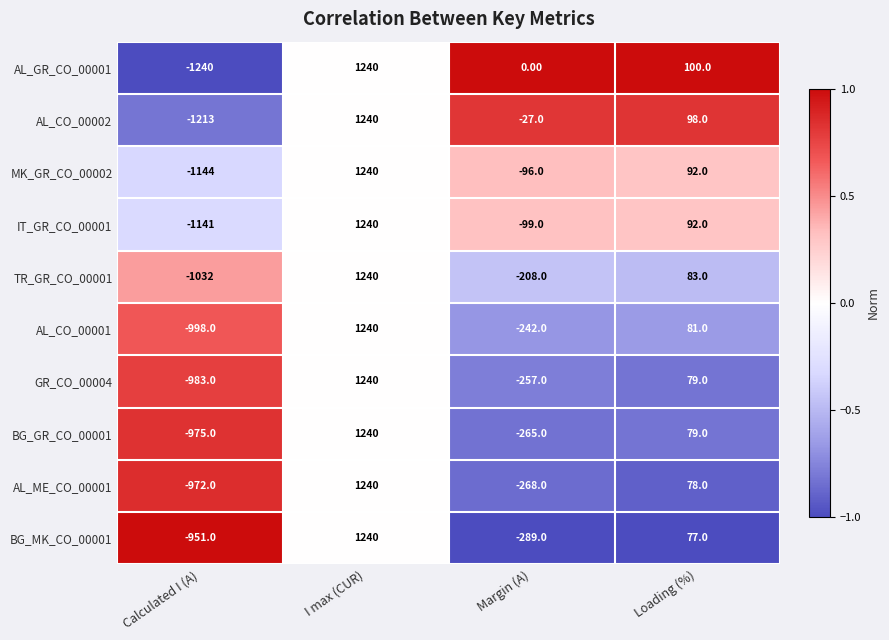

What is the difference between the highest and lowest values at Margin (A)?

289